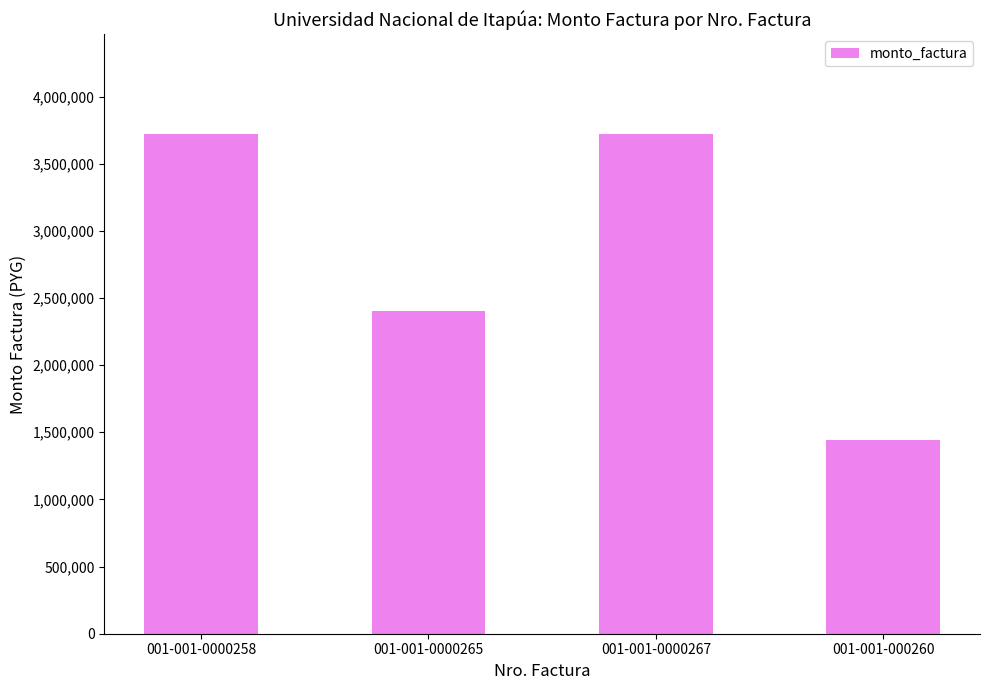

What is the difference between the maximum and minimum values?

2280000